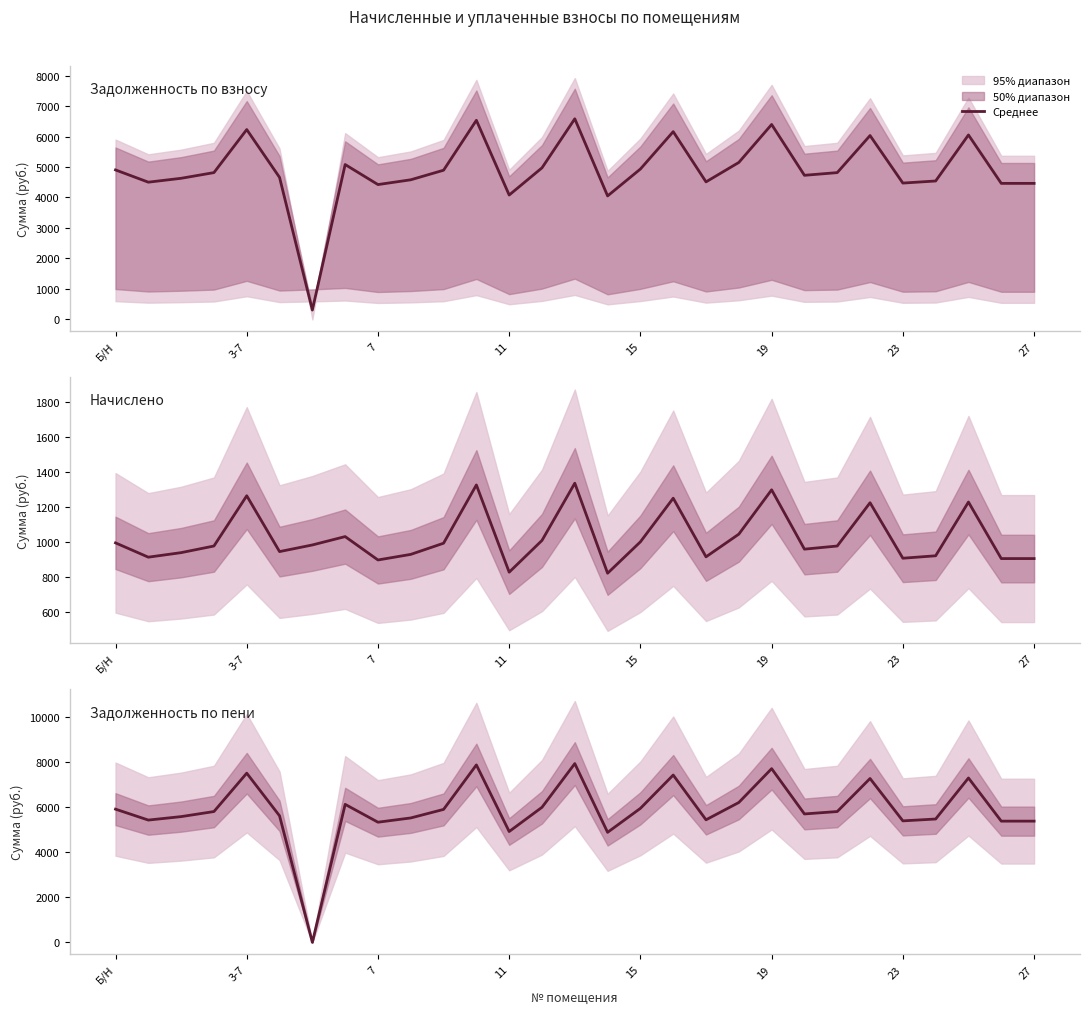

Reading right to left, transcribe all the data shown in this chart.

Задолженность по взносу: 4462.6	4462.6	6051.5	4541.1	4472.4	6031.9	4815.7	4727.4	6394.8	5149.2	4511.7	6159.4	4933.4	4050.7	6581.2	4972.6	4080.1	6532.1	4894.2	4580.3	4423.4	5080.6	306.3	4658.8	6228.1	4815.7	4629.4	4501.9	4904.0
Начислено: 906.4	906.4	1229.1	922.3	908.3	1225.1	978.1	960.1	1298.8	1045.8	916.3	1251.0	1002.0	822.7	1336.6	1010.0	828.7	1326.7	994.0	930.3	898.4	1031.8	984.1	946.2	1264.9	978.1	940.2	914.3	996.0
Задолженность по пени: 5369.0	5369.0	7280.6	5463.4	5380.8	7257.0	5793.8	5687.6	7693.6	6195.0	5428.0	7410.4	5935.4	4873.4	7917.8	5982.6	4908.8	7858.8	5888.2	5510.6	5321.8	6112.4	0.0	5605.0	7493.0	5793.8	5569.6	5416.2	5900.0